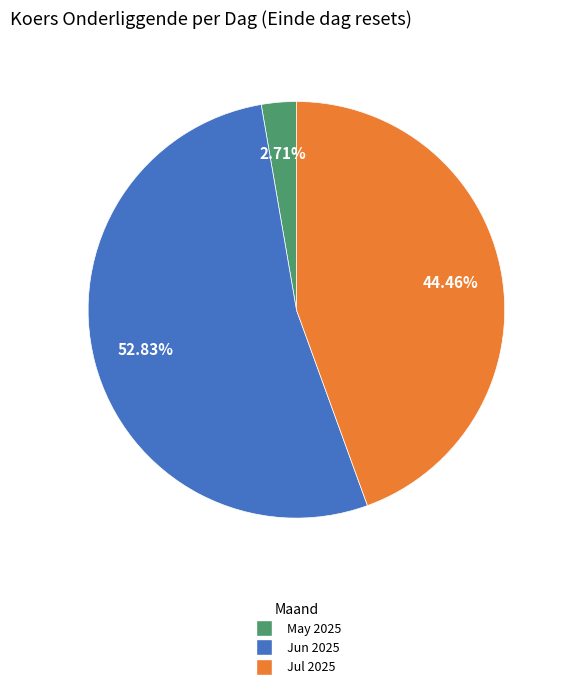

Does any single category account for the majority?

Yes